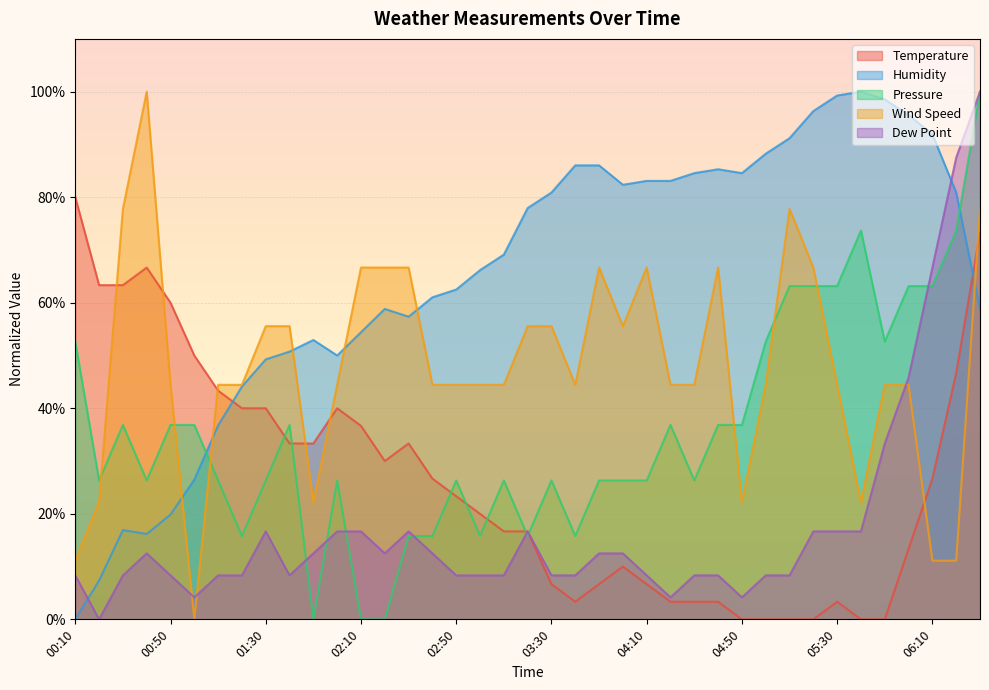

What is the total value across all series at 02:40?

133.8